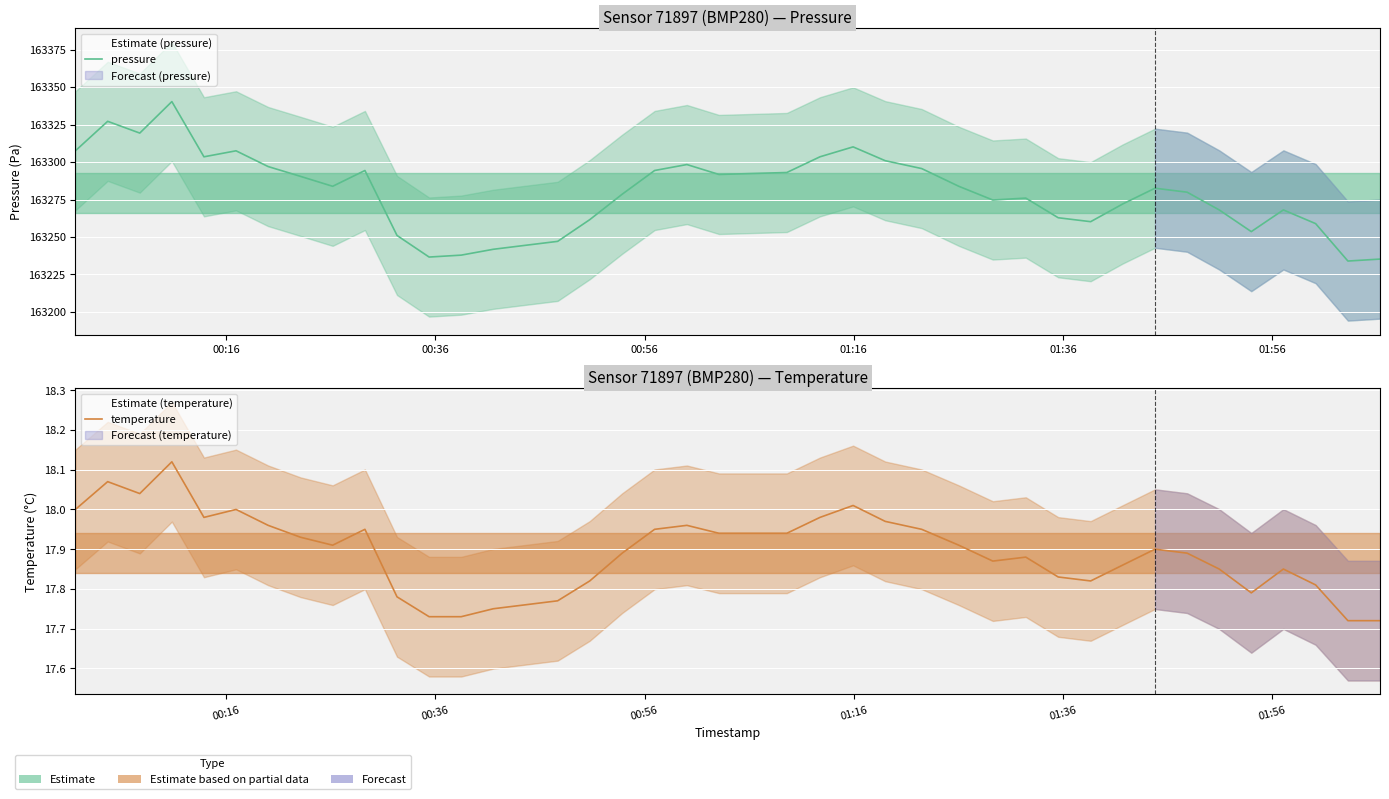

What is the lowest value of the pressure series?

163234.0